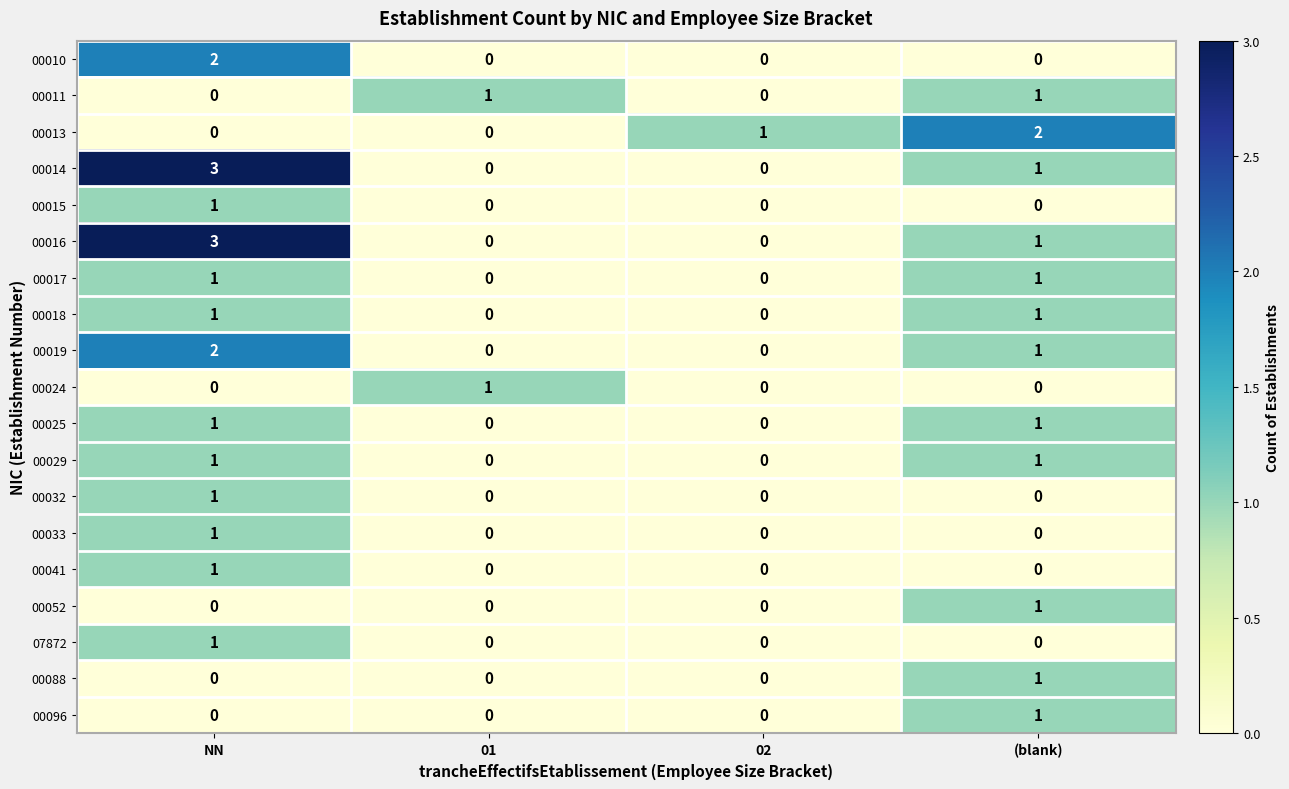

True or false: 00014 has a value of 0 at 02.

True